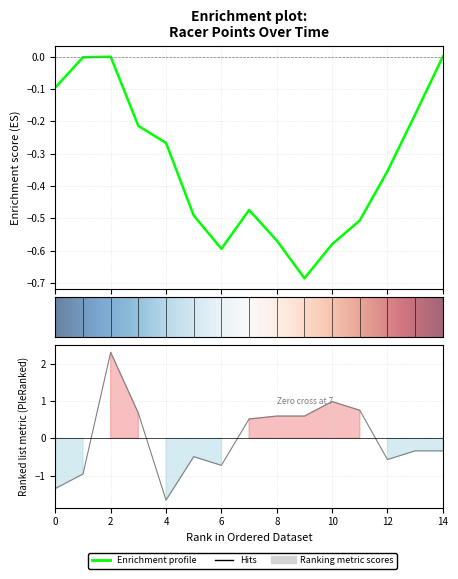

How many interior local peaks (higher than both neighbors) does the data have?

3